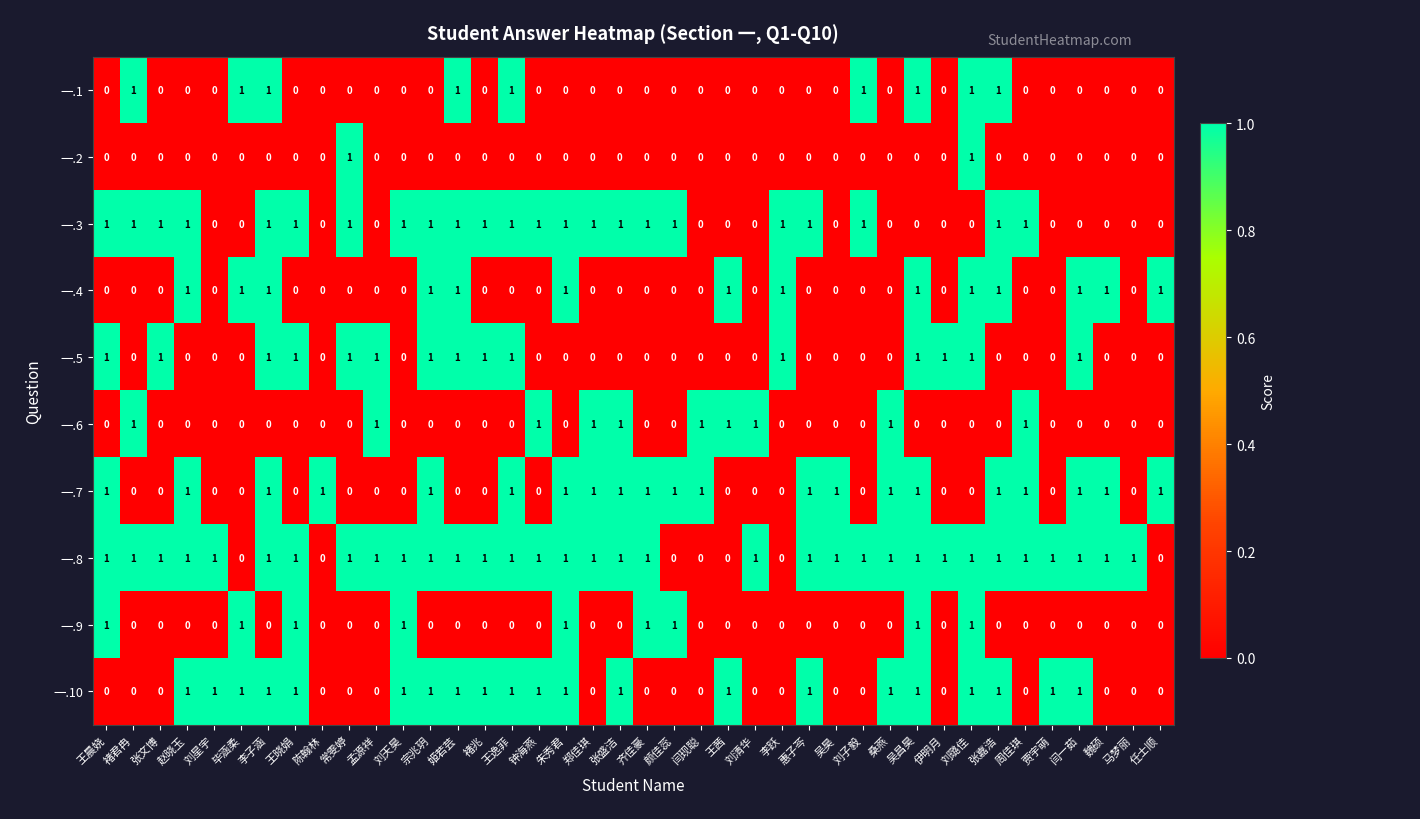

Count the number of data series in this chart.

10